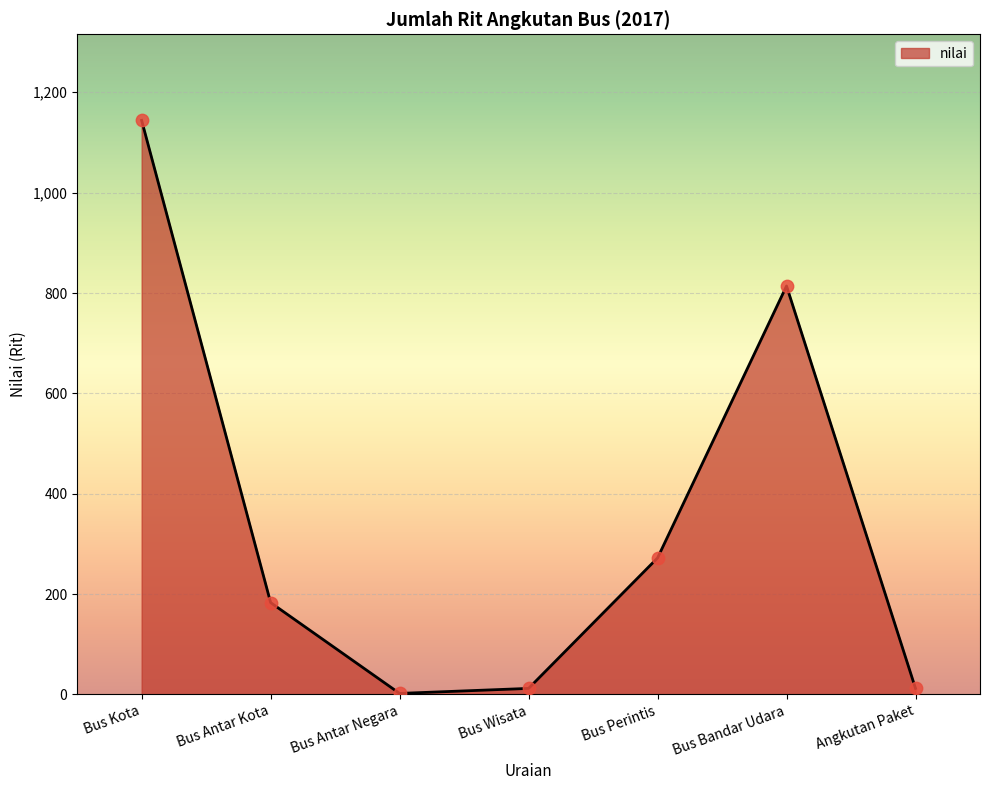

What is the change in value from Bus Antar Kota to Bus Antar Negara?

-181